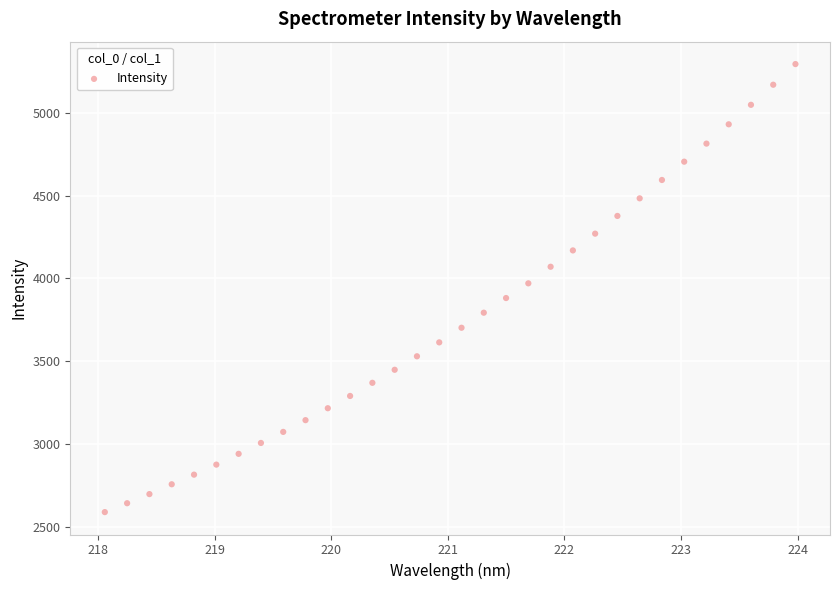

What is the range of X values (max minus min)?

5.9